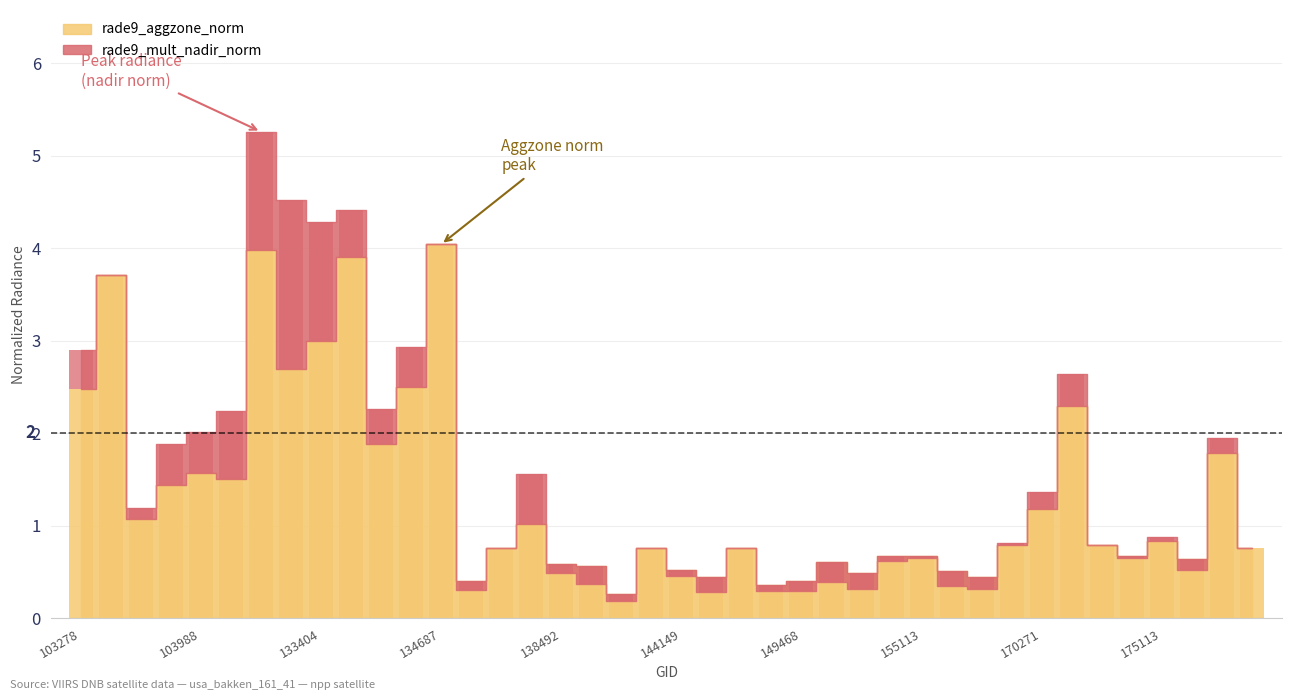

What is the difference between the values at 134687 and 175113?

3.2